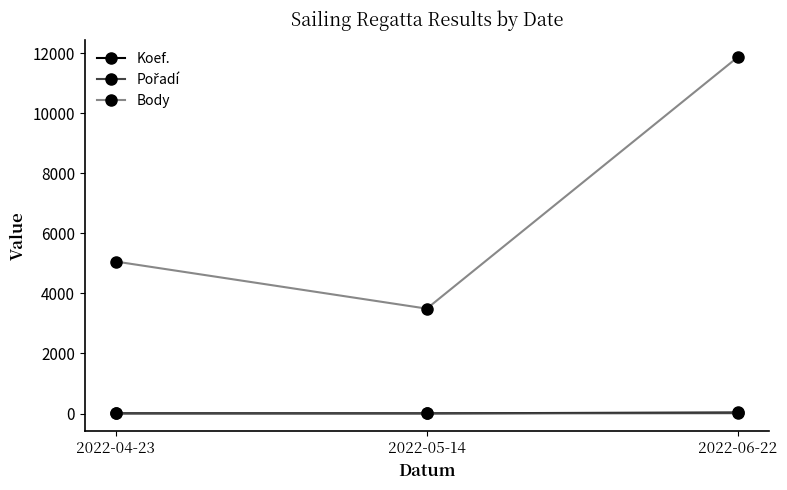

Which series has the largest total across all categories?

Body